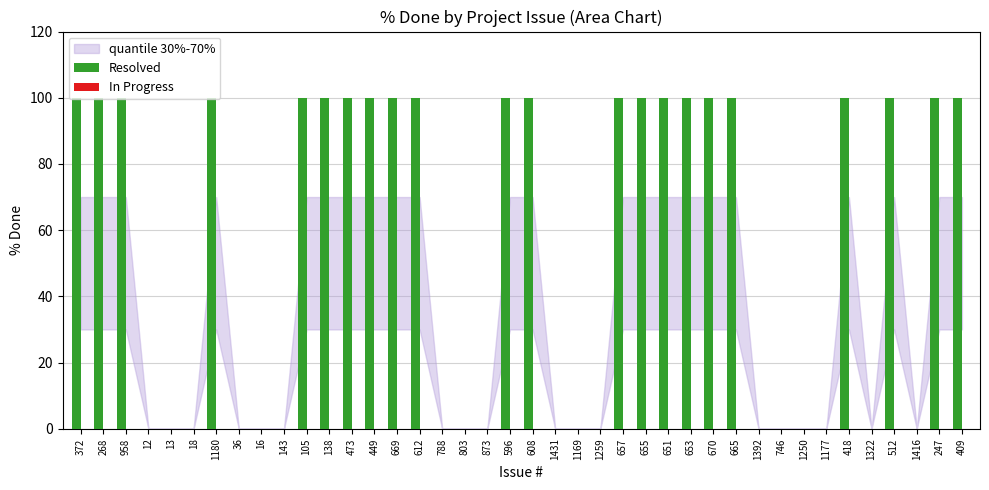

What is the sum of the values at 1416 and 670?

100